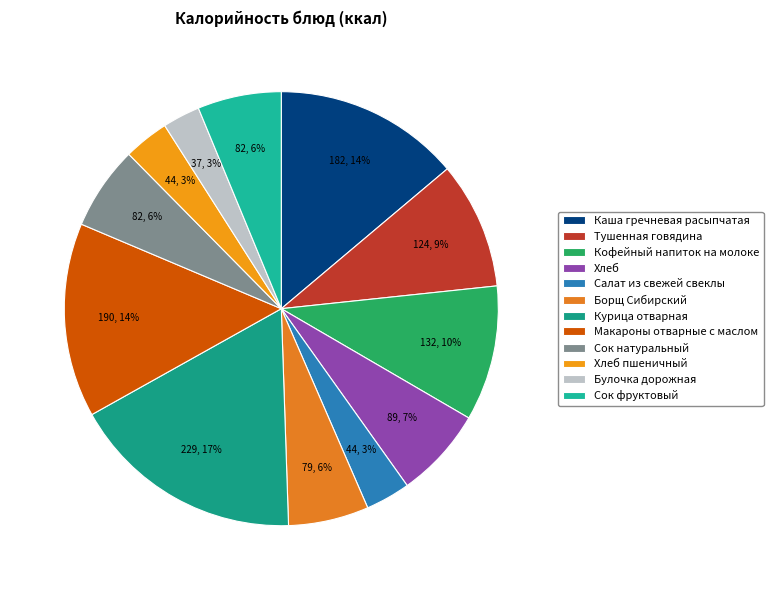

What is the smallest slice in the pie chart?

Булочка дорожная